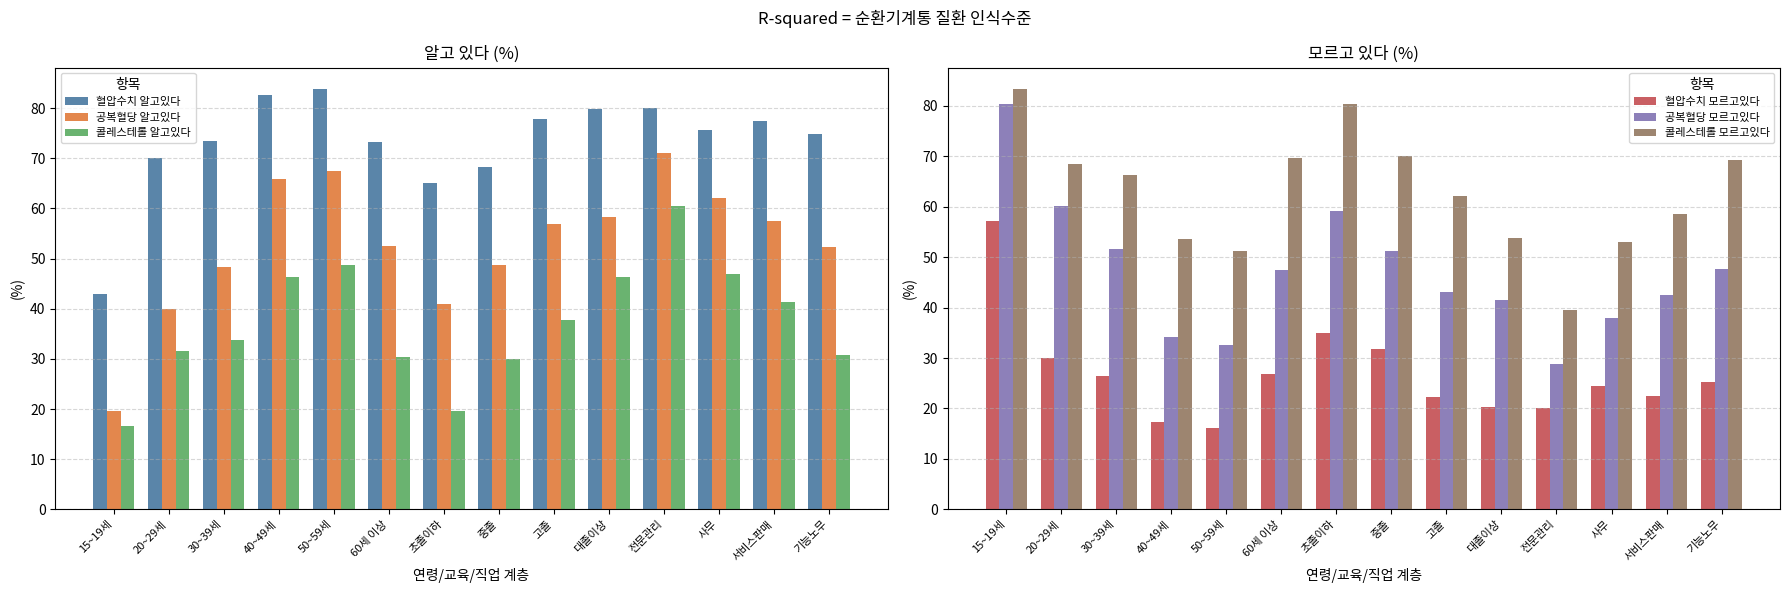

Reading left to right, what are all the values shown in this chart?

혈압수치 알고있다: 15~19세=42.9	20~29세=70.0	30~39세=73.5	40~49세=82.6	50~59세=83.9	60세 이상=73.2	초졸이하=65.0	중졸=68.2	고졸=77.8	대졸이상=79.8	전문관리=80.0	사무=75.6	서비스판매=77.5	기능노무=74.8
공복혈당 알고있다: 15~19세=19.7	20~29세=39.9	30~39세=48.3	40~49세=65.9	50~59세=67.4	60세 이상=52.5	초졸이하=40.9	중졸=48.8	고졸=56.9	대졸이상=58.4	전문관리=71.1	사무=62.0	서비스판매=57.6	기능노무=52.4
콜레스테롤 알고있다: 15~19세=16.6	20~29세=31.6	30~39세=33.7	40~49세=46.4	50~59세=48.8	60세 이상=30.3	초졸이하=19.7	중졸=30.0	고졸=37.8	대졸이상=46.3	전문관리=60.4	사무=47.0	서비스판매=41.4	기능노무=30.8
혈압수치 모르고있다: 15~19세=57.1	20~29세=30.0	30~39세=26.5	40~49세=17.4	50~59세=16.1	60세 이상=26.8	초졸이하=35.0	중졸=31.8	고졸=22.2	대졸이상=20.2	전문관리=20.0	사무=24.4	서비스판매=22.5	기능노무=25.2
공복혈당 모르고있다: 15~19세=80.3	20~29세=60.1	30~39세=51.7	40~49세=34.1	50~59세=32.6	60세 이상=47.5	초졸이하=59.1	중졸=51.2	고졸=43.1	대졸이상=41.6	전문관리=28.9	사무=38.0	서비스판매=42.4	기능노무=47.6
콜레스테롤 모르고있다: 15~19세=83.4	20~29세=68.4	30~39세=66.3	40~49세=53.6	50~59세=51.2	60세 이상=69.7	초졸이하=80.3	중졸=70.0	고졸=62.2	대졸이상=53.7	전문관리=39.6	사무=53.0	서비스판매=58.6	기능노무=69.2